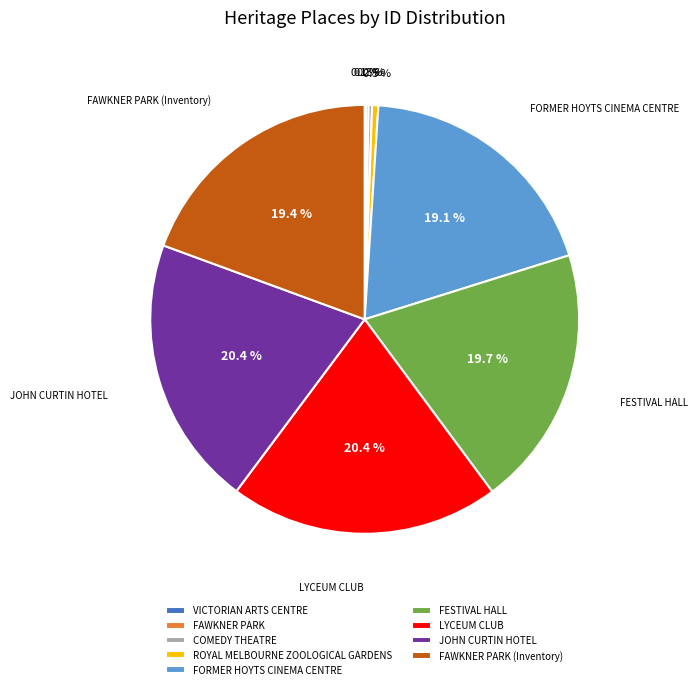

Does LYCEUM CLUB account for over 50% of the chart?

No